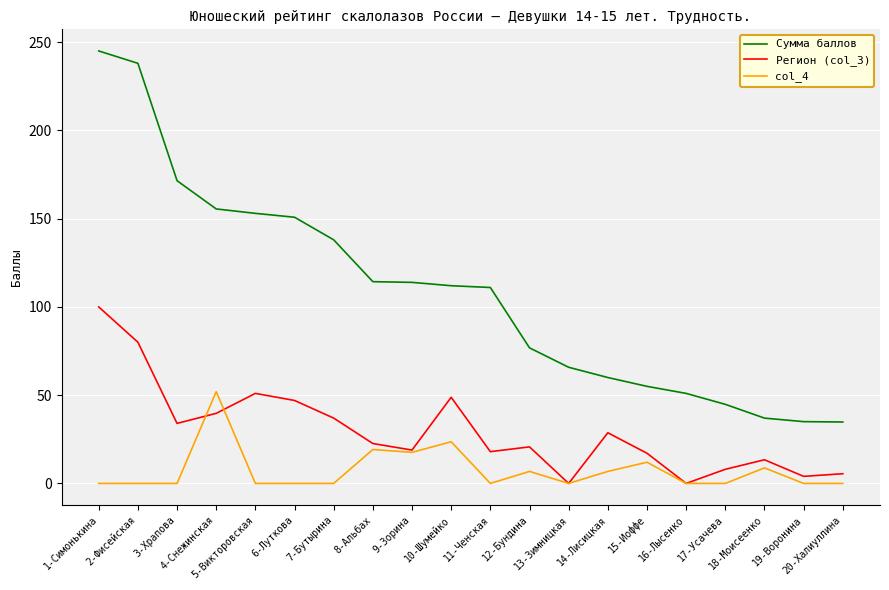

Which series has the largest total across all categories?

Сумма баллов